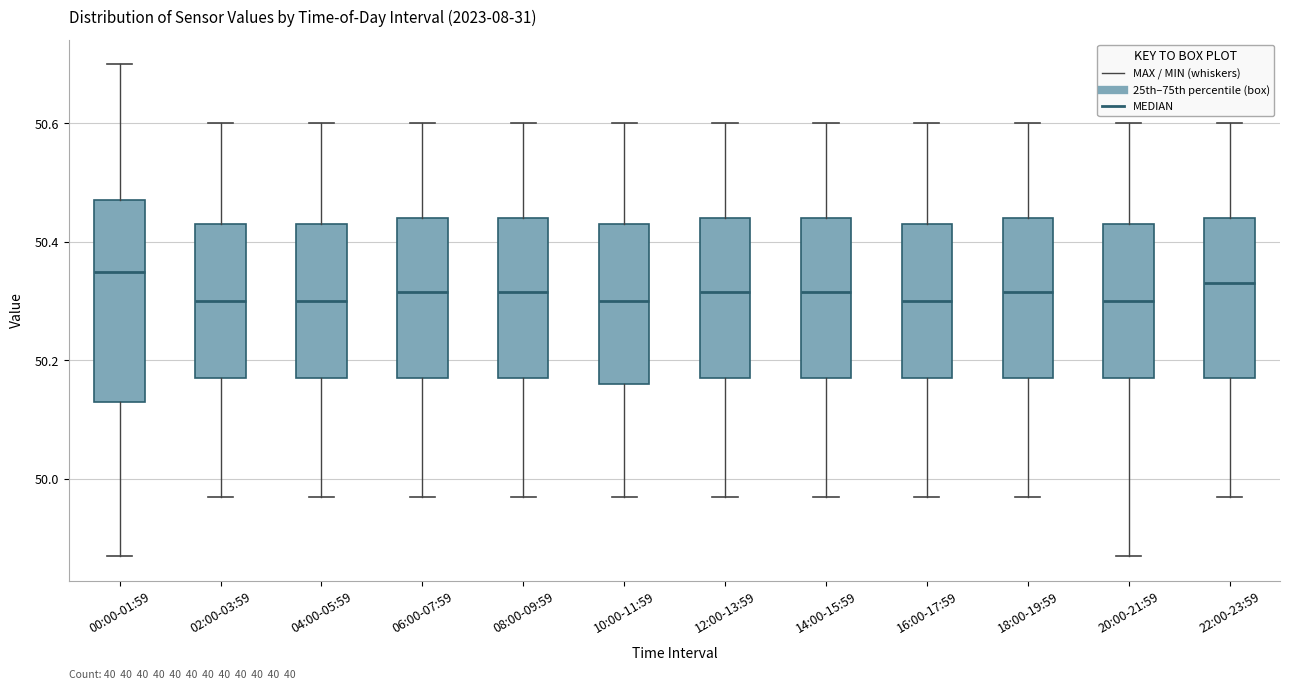

Reading left to right, read every box against the y-axis: the position of its median line, the range the box covers, and the ends of its whiskers. The values are not printed on the chart, so give them approximately, as read against the axis.

00:00-01:59: median 50.36, box 50.14 to 50.48, whiskers 49.88 to 50.70
02:00-03:59: median 50.30, box 50.18 to 50.44, whiskers 49.98 to 50.60
04:00-05:59: median 50.30, box 50.18 to 50.44, whiskers 49.98 to 50.60
06:00-07:59: median 50.32, box 50.18 to 50.44, whiskers 49.98 to 50.60
08:00-09:59: median 50.32, box 50.18 to 50.44, whiskers 49.98 to 50.60
10:00-11:59: median 50.30, box 50.16 to 50.44, whiskers 49.98 to 50.60
12:00-13:59: median 50.32, box 50.18 to 50.44, whiskers 49.98 to 50.60
14:00-15:59: median 50.32, box 50.18 to 50.44, whiskers 49.98 to 50.60
16:00-17:59: median 50.30, box 50.18 to 50.44, whiskers 49.98 to 50.60
18:00-19:59: median 50.32, box 50.18 to 50.44, whiskers 49.98 to 50.60
20:00-21:59: median 50.30, box 50.18 to 50.44, whiskers 49.88 to 50.60
22:00-23:59: median 50.34, box 50.18 to 50.44, whiskers 49.98 to 50.60